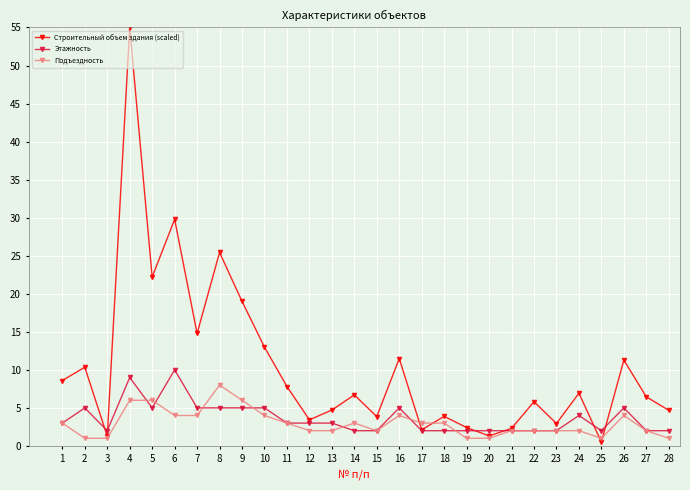

Which series has the largest total across all categories?

Строительный объем здания (scaled)